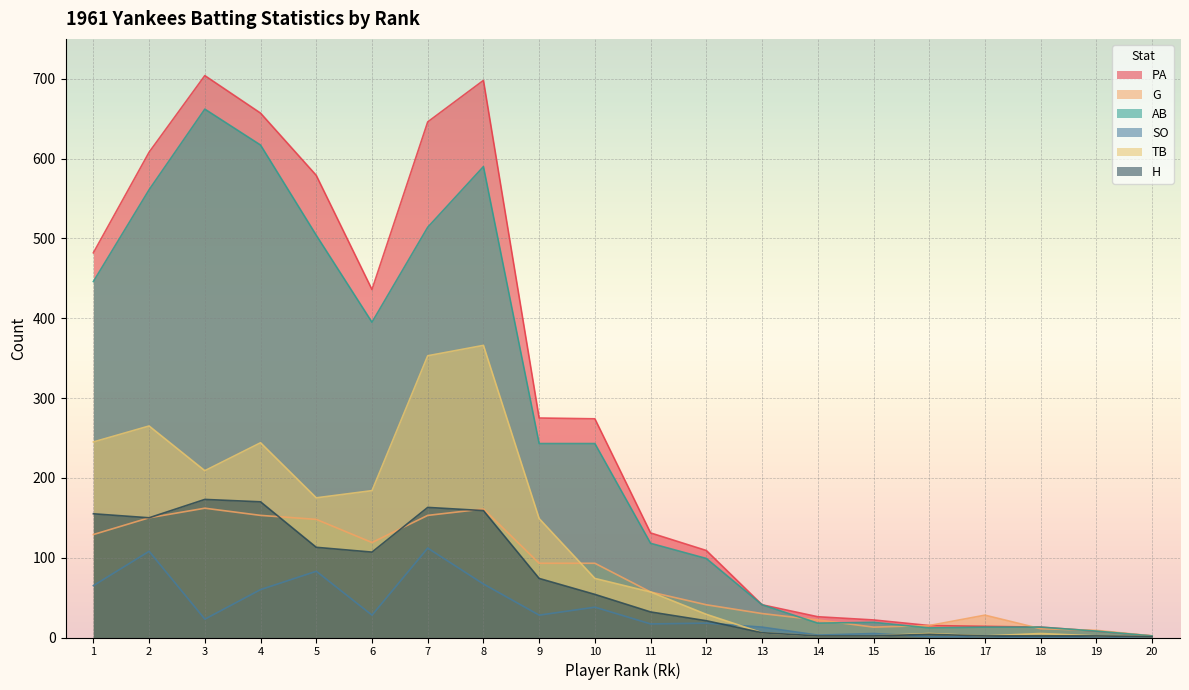

In PA, how many points are higher than both neighbors (excluding endpoints)?

2